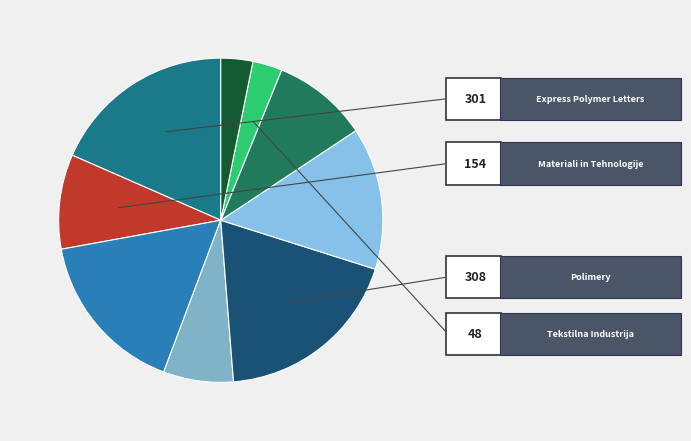

Is there a majority slice in this chart?

No